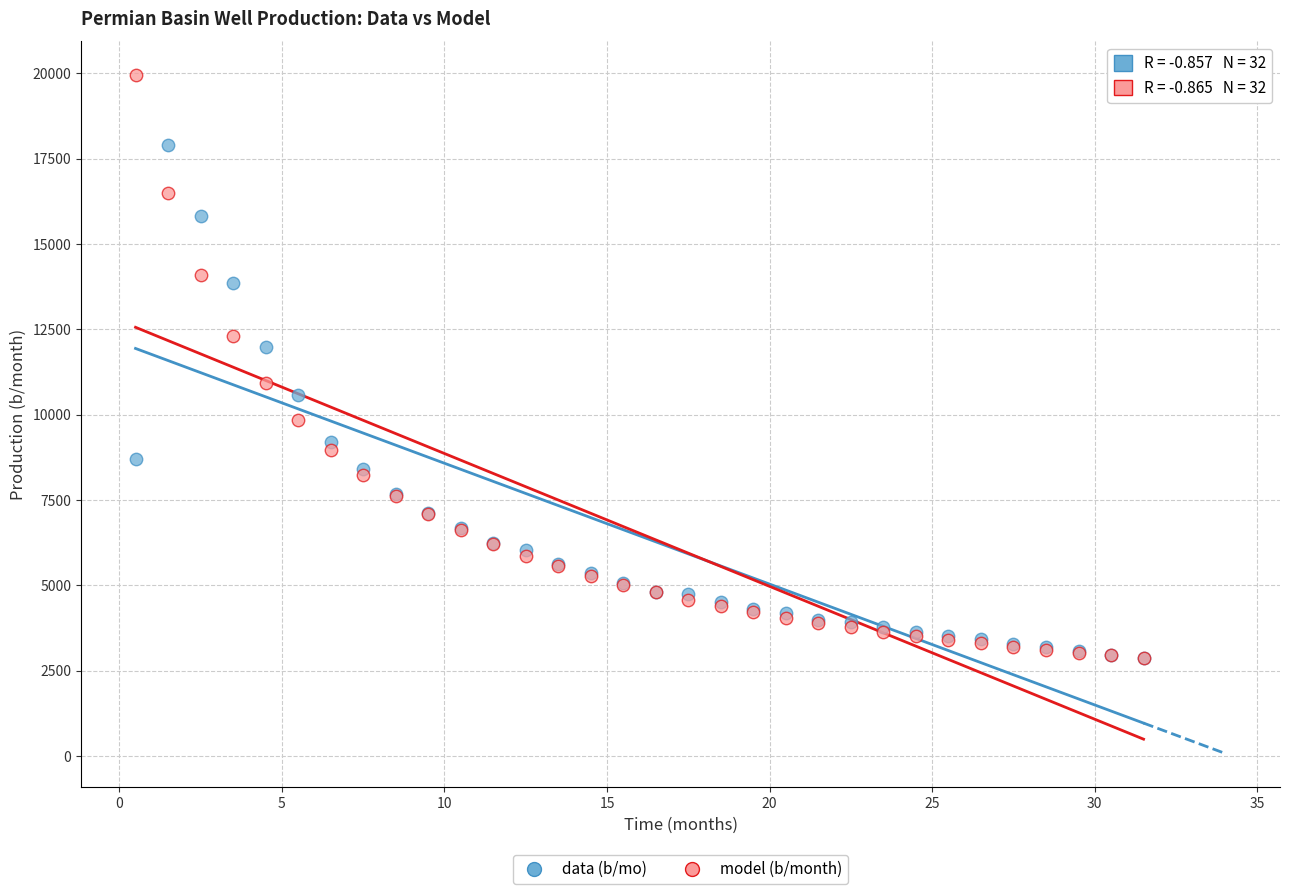

What are all the series names shown in the legend?

data (b/mo), model (b/month)